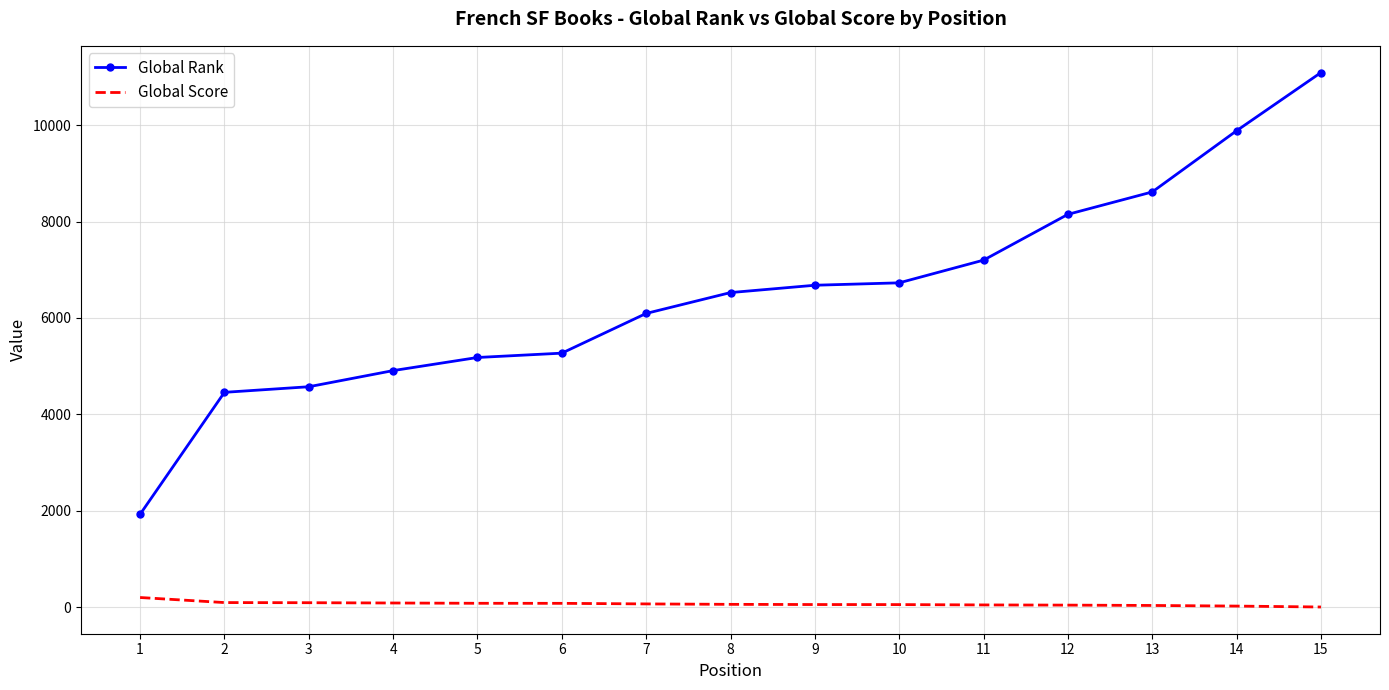

At which category is the sum across all series the highest?

15